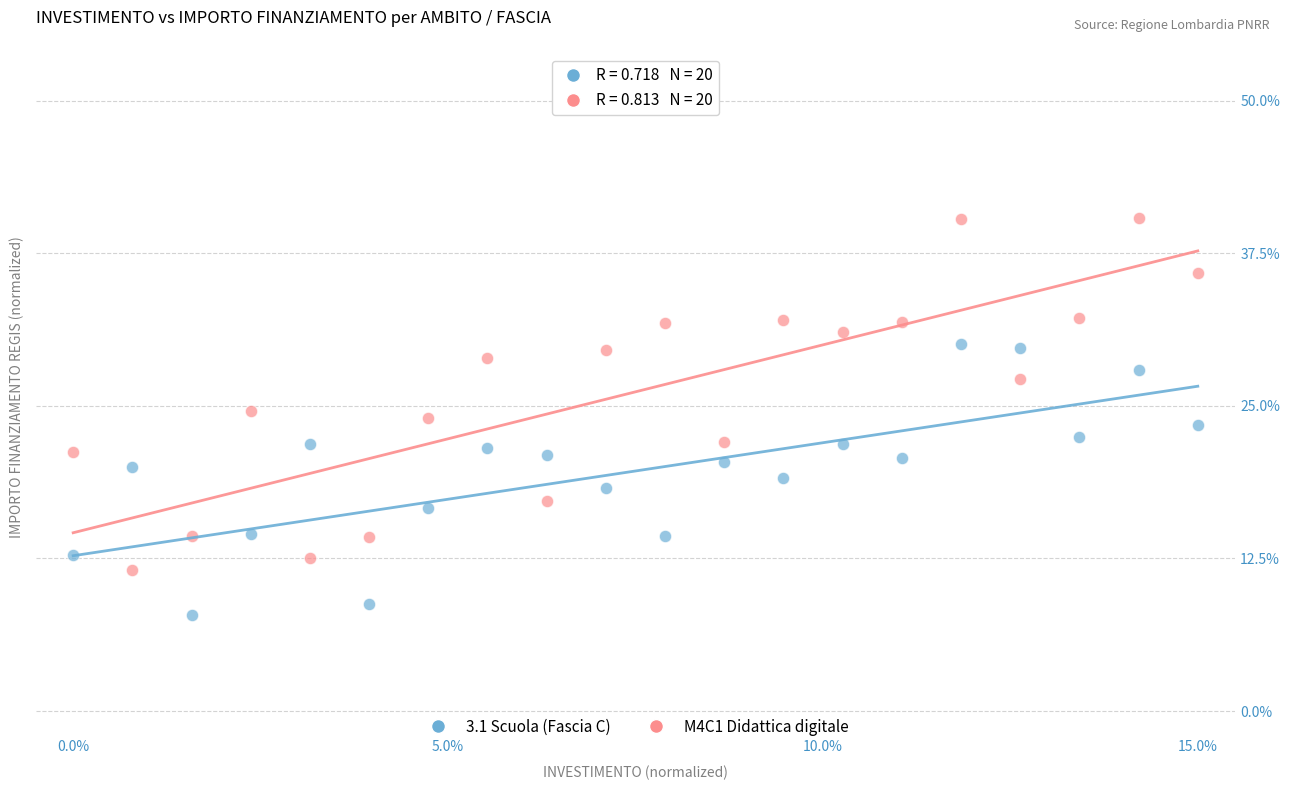

What are all the series names shown in the legend?

3.1 Scuola (Fascia C), M4C1 Didattica digitale